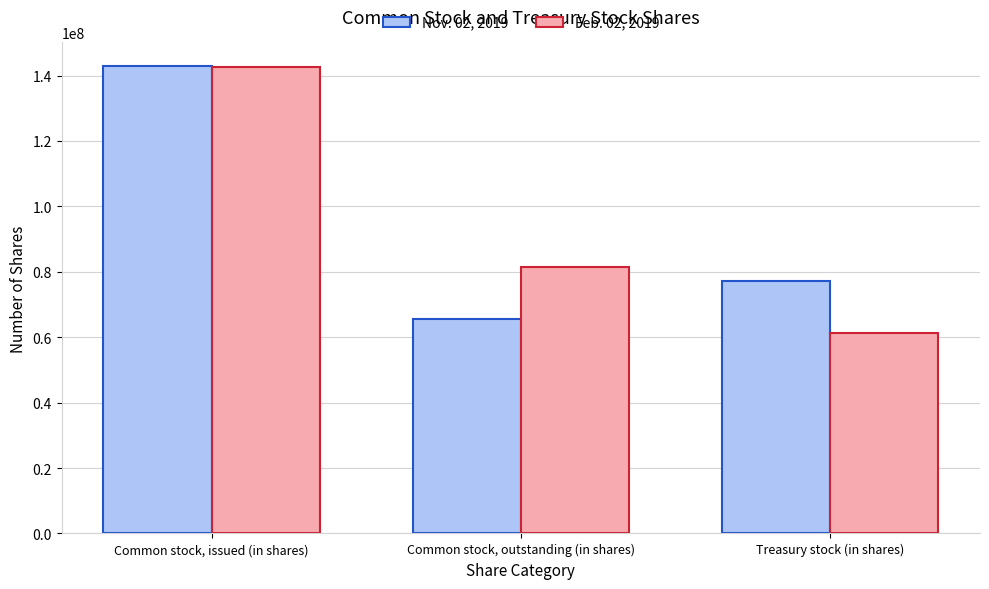

What are all the series names shown in the legend?

Nov. 02, 2019, Feb. 02, 2019